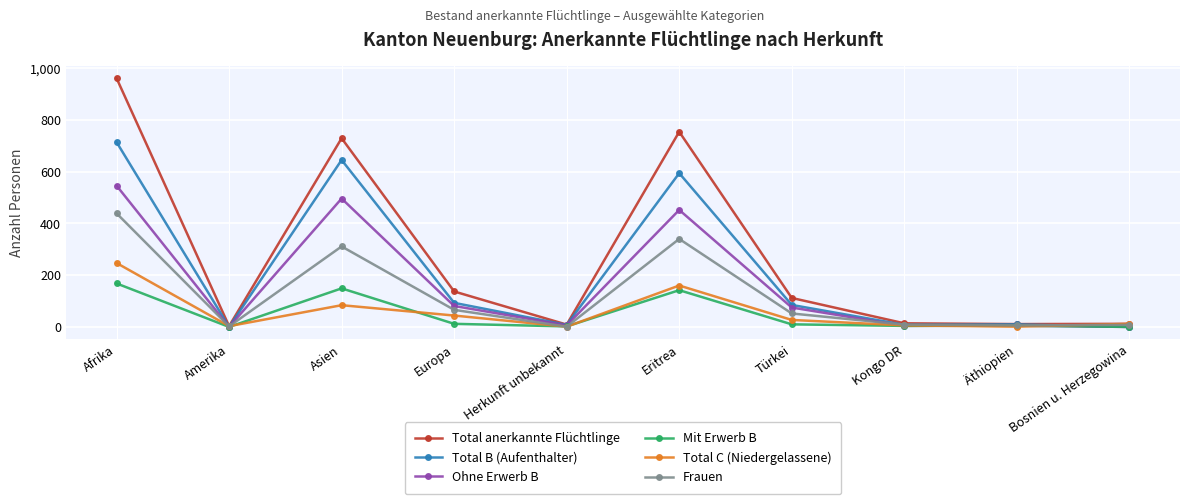

What is the highest value of the Ohne Erwerb B series?

546